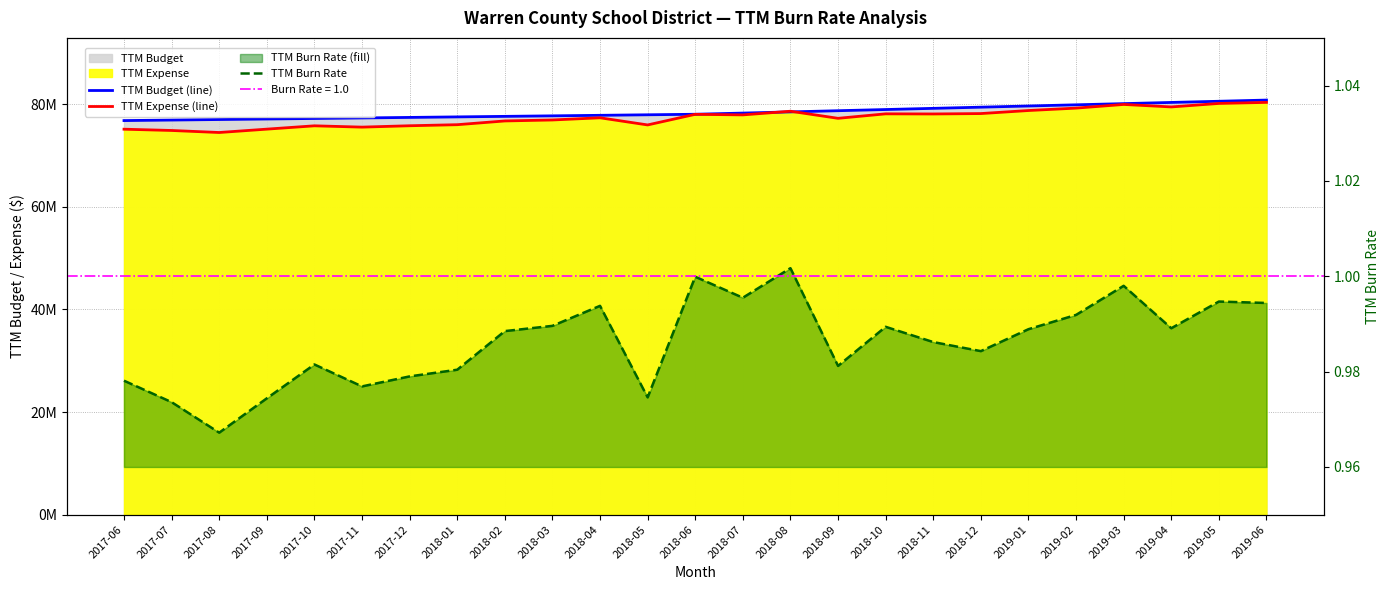

True or false: TTM Expense (line) has a value of 98.4 at 2017-11.

False